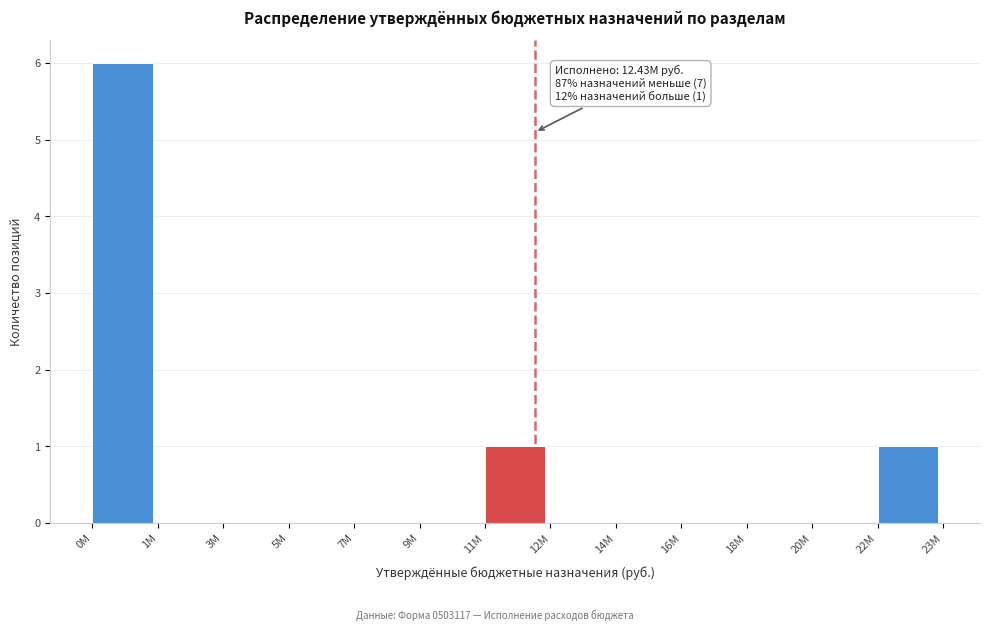

Reading left to right, list all the values displayed in this chart.

0M=6	1M=0	3M=0	5M=0	7M=0	9M=0	11M=1	12M=0	14M=0	16M=0	18M=0	20M=0	22M=1